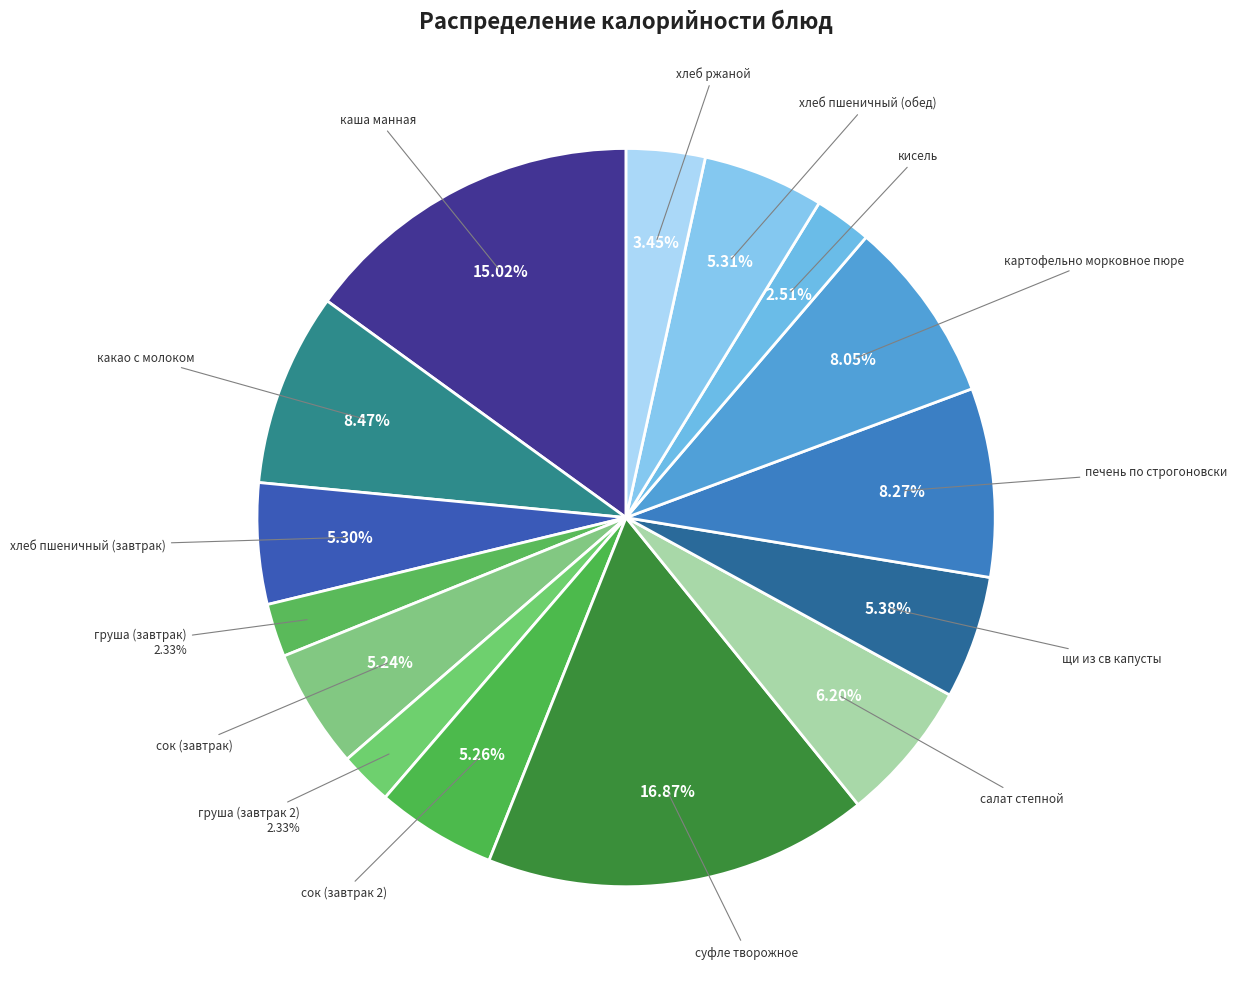

How many slices are in this pie chart?

15